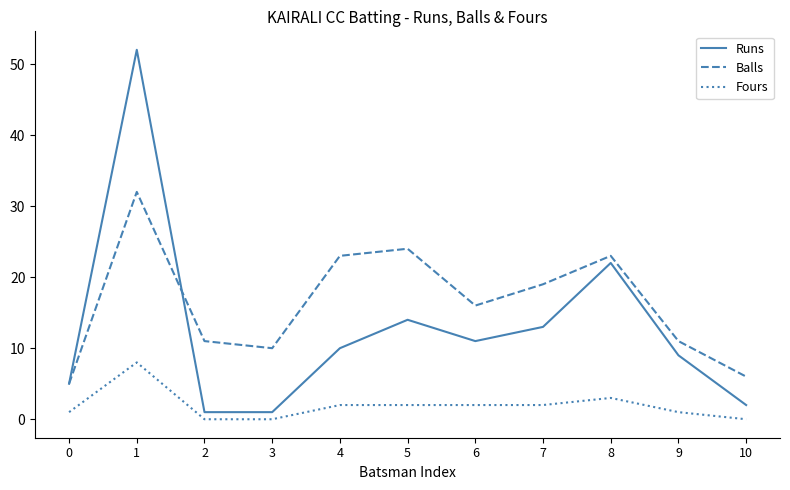

Is the value of Fours at 4 greater than the value of Runs at 0?

No